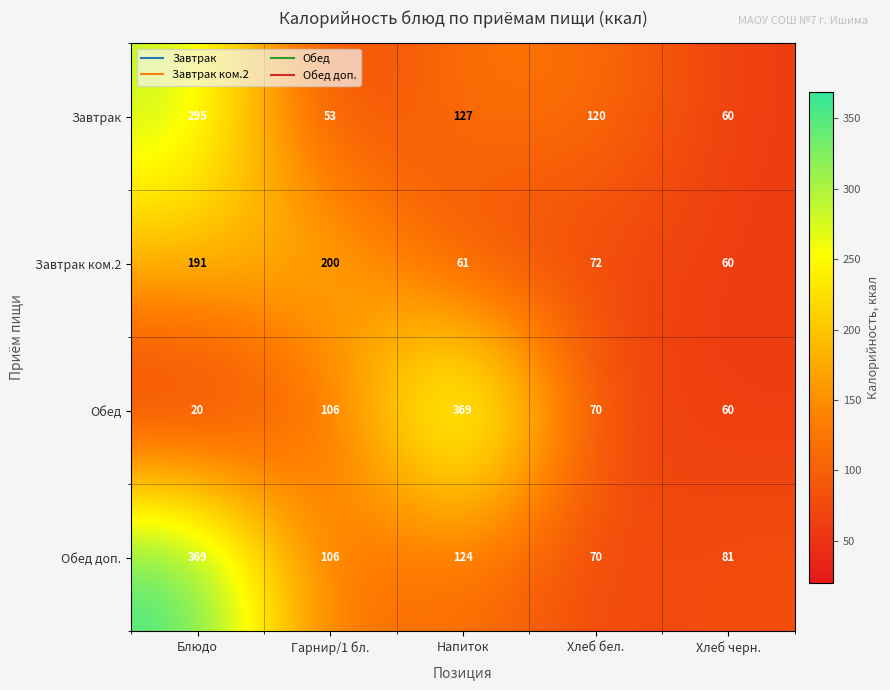

What is the difference between the Завтрак values at Хлеб бел. and Напиток?

7